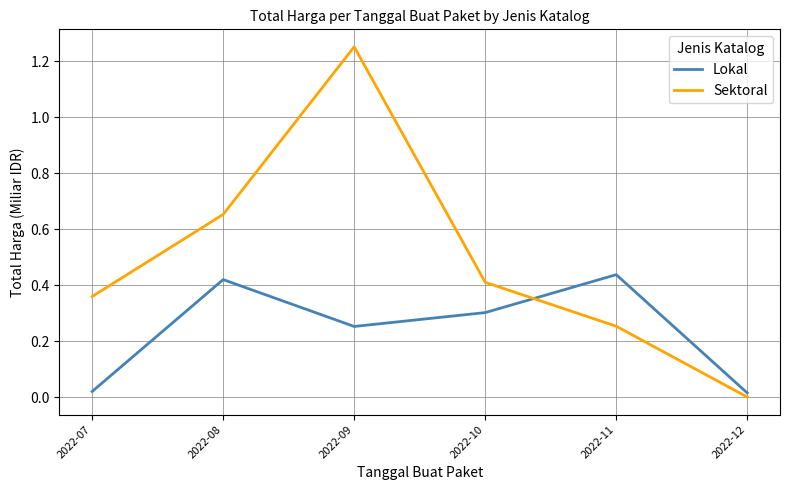

True or false: Sektoral has a value of 0.2 at 2022-10.

False